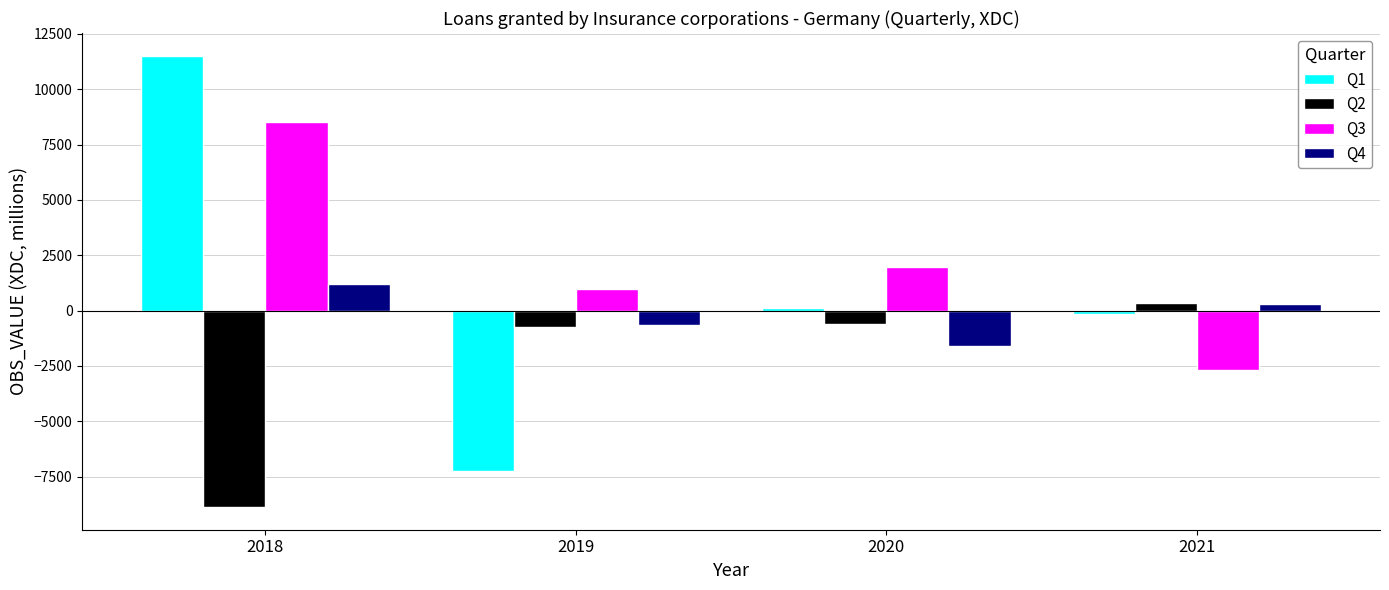

Is it true that Q1 equals -7229 at 2019?

True